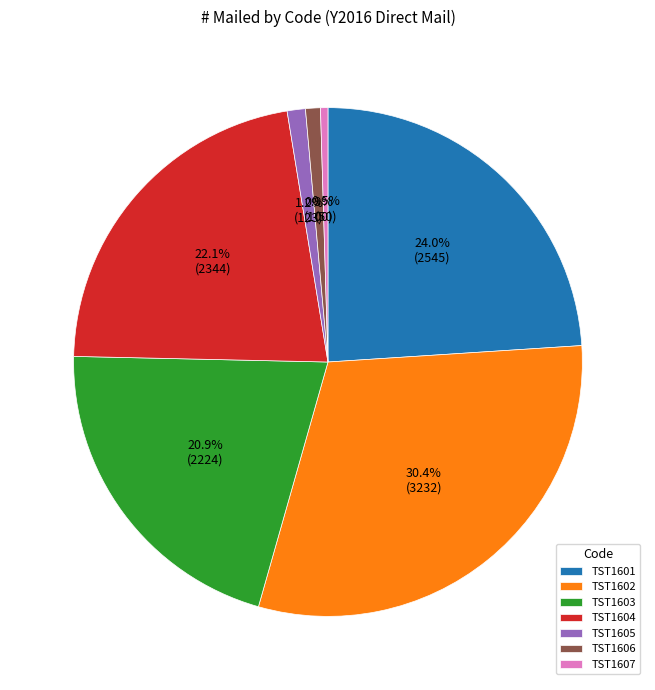

Which category has the biggest portion of the pie?

TST1602